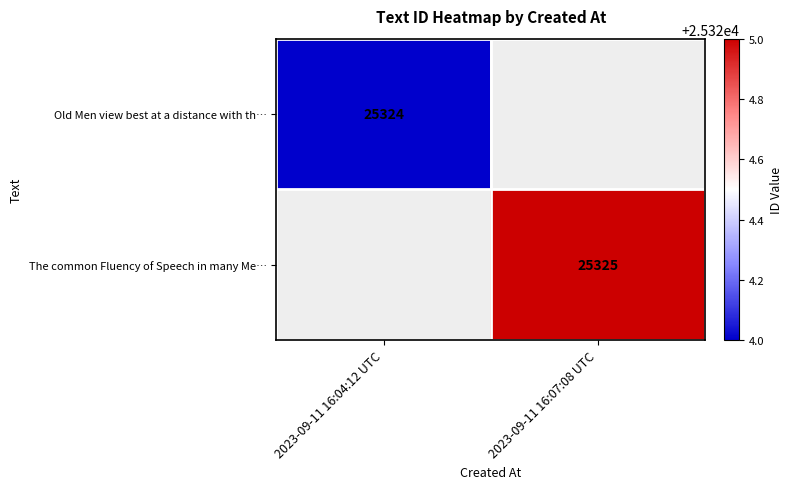

True or false: The common Fluency of Speech in many Me… has a value of 37359 at 2023-09-11 16:07:08 UTC.

False